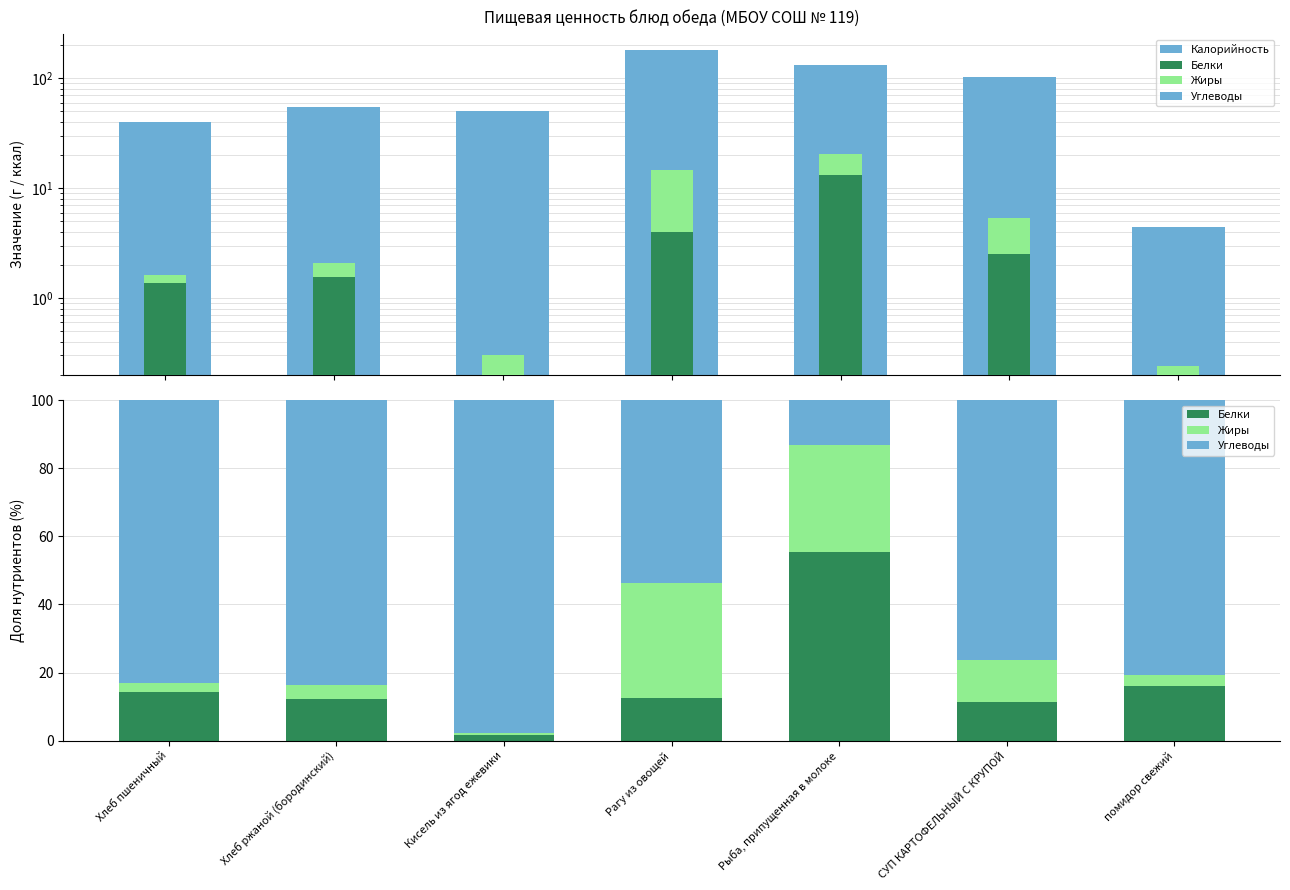

At which label does Белки reach its minimum?

Кисель из ягод ежевики